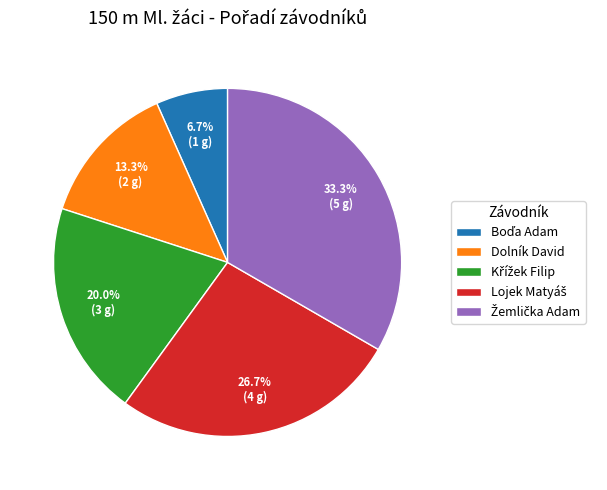

Is there any slice that represents more than half of the pie?

No